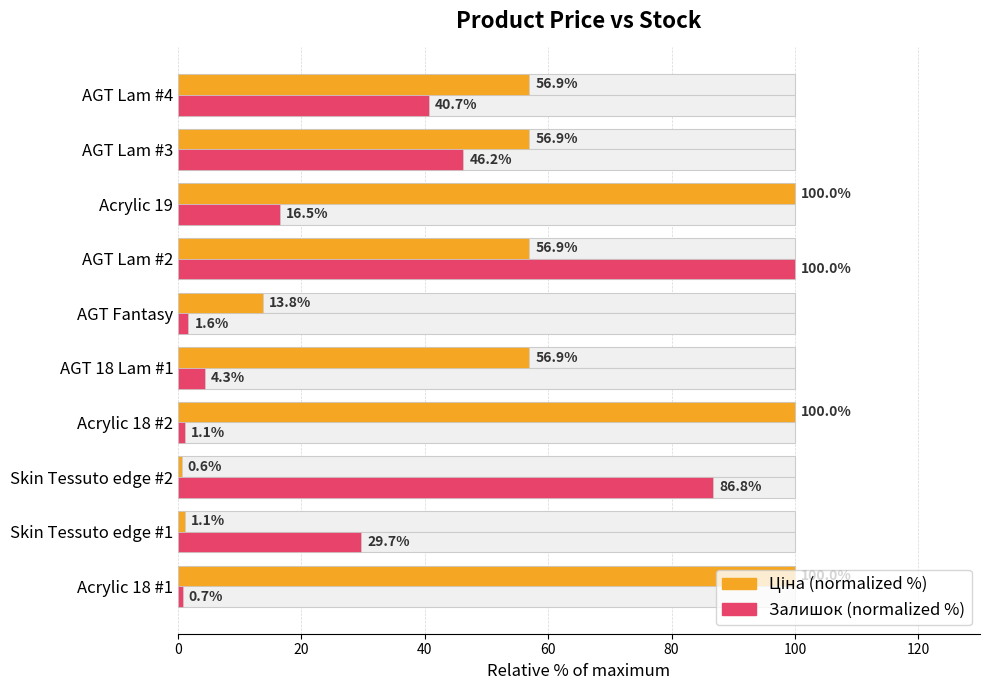

What is the minimum value for Залишок?

0.7